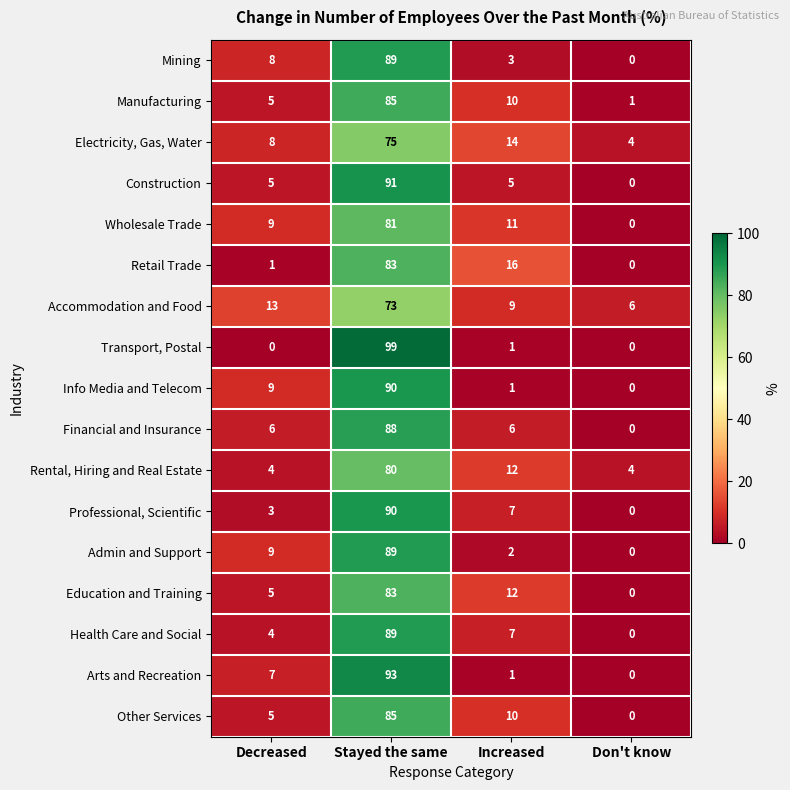

What is the total value across all series at Decreased?

101